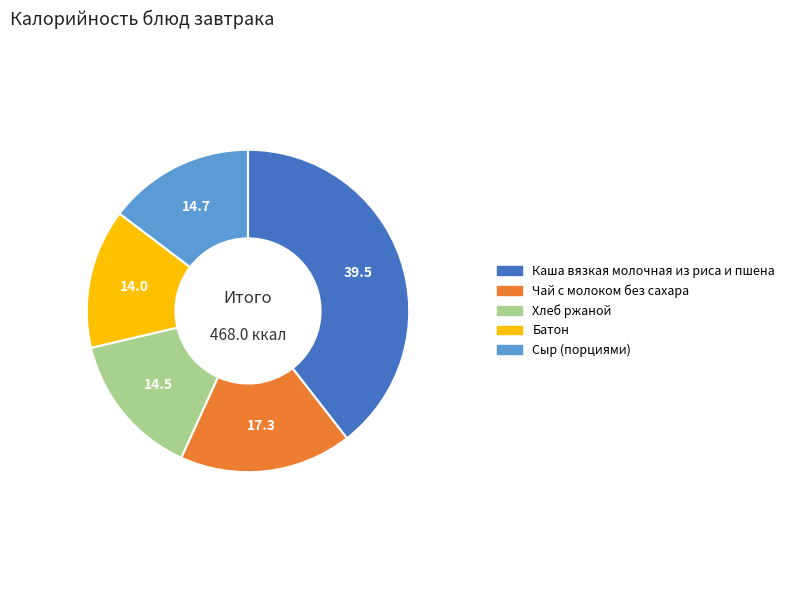

True or false: Чай с молоком без сахара accounts for 17% of the total.

True